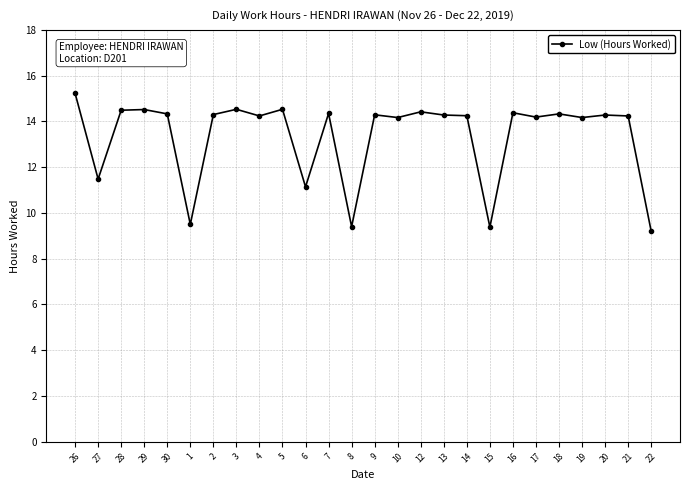

The value at 21 is 5.1. True or false?

False